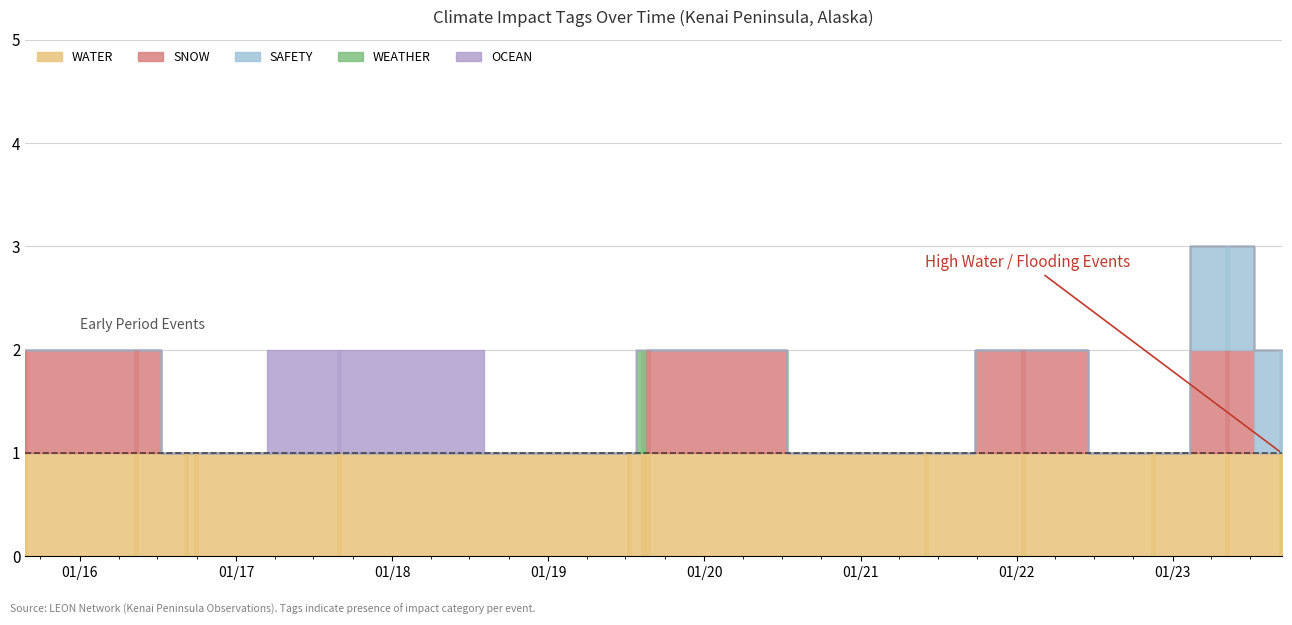

At which label is WEATHER closest to 0?

2015-08-27